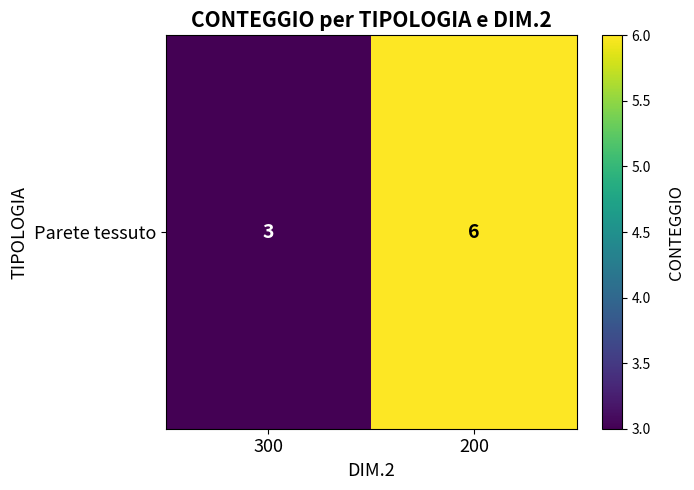

Reading left to right, extract all data points from this chart.

3	6